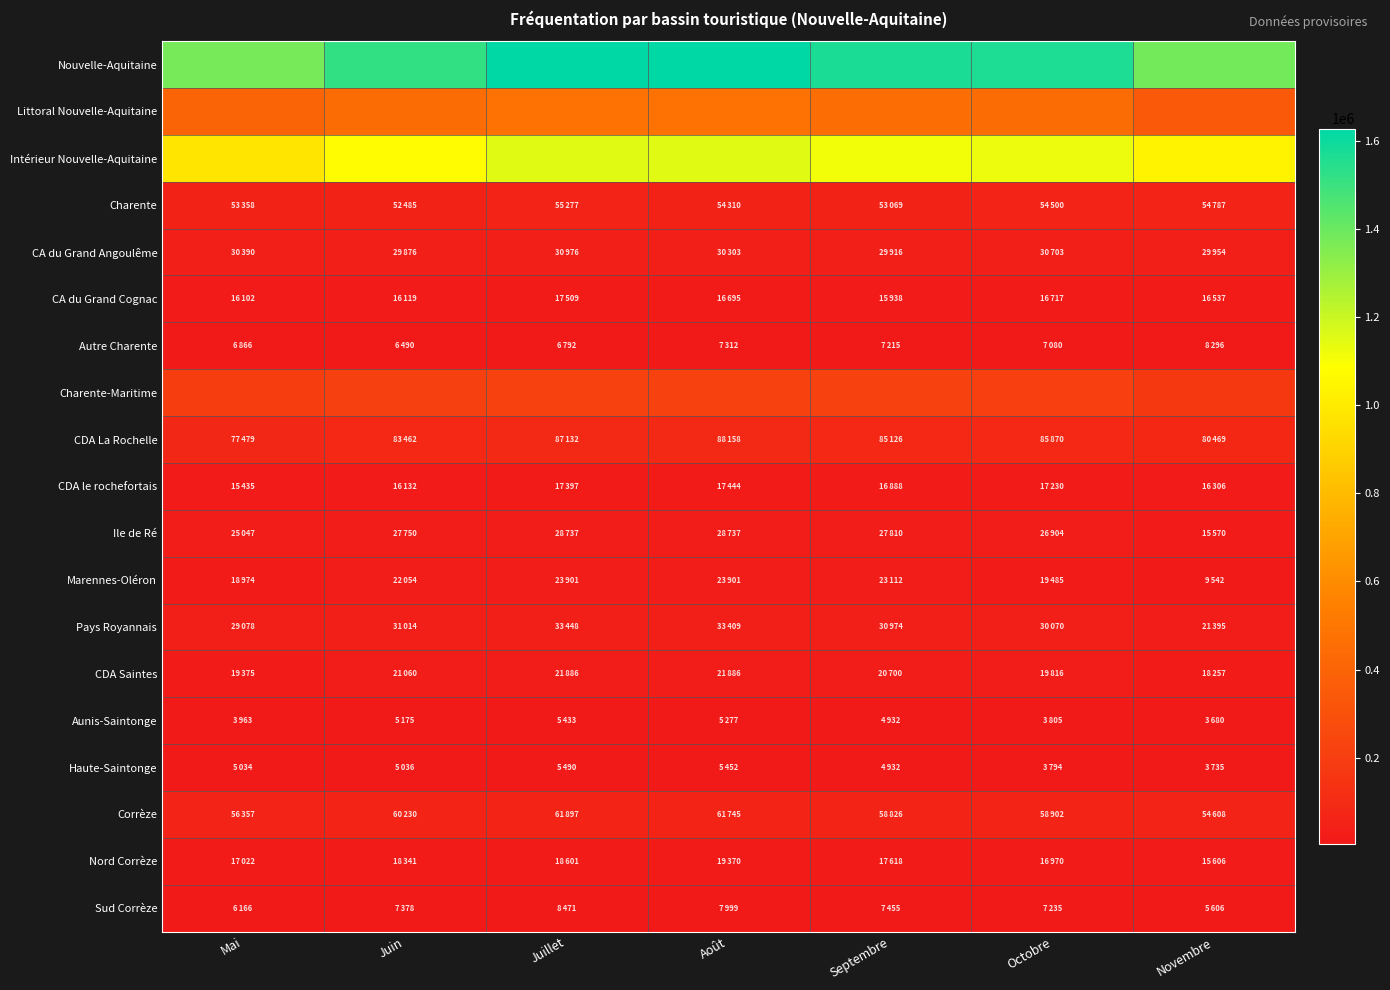

Reading right to left, list all the values displayed in this chart.

Nouvelle-Aquitaine: Novembre=1380078	Octobre=1566552	Septembre=1570028	Août=1627301	Juillet=1625660	Juin=1516540	Mai=1376164
Littoral Nouvelle-Aquitaine: Novembre=343977	Octobre=441583	Septembre=456898	Août=478432	Juillet=476589	Juin=444885	Mai=401849
Intérieur Nouvelle-Aquitaine: Novembre=1036101	Octobre=1124969	Septembre=1113130	Août=1148869	Juillet=1149071	Juin=1071655	Mai=974315
Charente: Novembre=54787	Octobre=54500	Septembre=53069	Août=54310	Juillet=55277	Juin=52485	Mai=53358
CA du Grand Angoulême: Novembre=29954	Octobre=30703	Septembre=29916	Août=30303	Juillet=30976	Juin=29876	Mai=30390
CA du Grand Cognac: Novembre=16537	Octobre=16717	Septembre=15938	Août=16695	Juillet=17509	Juin=16119	Mai=16102
Autre Charente: Novembre=8296	Octobre=7080	Septembre=7215	Août=7312	Juillet=6792	Juin=6490	Mai=6866
Charente-Maritime: Novembre=168954	Octobre=206974	Septembre=214474	Août=224264	Juillet=223424	Juin=211683	Mai=194385
CDA La Rochelle: Novembre=80469	Octobre=85870	Septembre=85126	Août=88158	Juillet=87132	Juin=83462	Mai=77479
CDA le rochefortais: Novembre=16306	Octobre=17230	Septembre=16888	Août=17444	Juillet=17397	Juin=16132	Mai=15435
Ile de Ré: Novembre=15570	Octobre=26904	Septembre=27810	Août=28737	Juillet=28737	Juin=27750	Mai=25047
Marennes-Oléron: Novembre=9542	Octobre=19485	Septembre=23112	Août=23901	Juillet=23901	Juin=22054	Mai=18974
Pays Royannais: Novembre=21395	Octobre=30070	Septembre=30974	Août=33409	Juillet=33448	Juin=31014	Mai=29078
CDA Saintes: Novembre=18257	Octobre=19816	Septembre=20700	Août=21886	Juillet=21886	Juin=21060	Mai=19375
Aunis-Saintonge: Novembre=3680	Octobre=3805	Septembre=4932	Août=5277	Juillet=5433	Juin=5175	Mai=3963
Haute-Saintonge: Novembre=3735	Octobre=3794	Septembre=4932	Août=5452	Juillet=5490	Juin=5036	Mai=5034
Corrèze: Novembre=54608	Octobre=58902	Septembre=58826	Août=61745	Juillet=61897	Juin=60230	Mai=56357
Nord Corrèze: Novembre=15606	Octobre=16970	Septembre=17618	Août=19370	Juillet=18601	Juin=18341	Mai=17022
Sud Corrèze: Novembre=5606	Octobre=7235	Septembre=7455	Août=7999	Juillet=8471	Juin=7378	Mai=6166